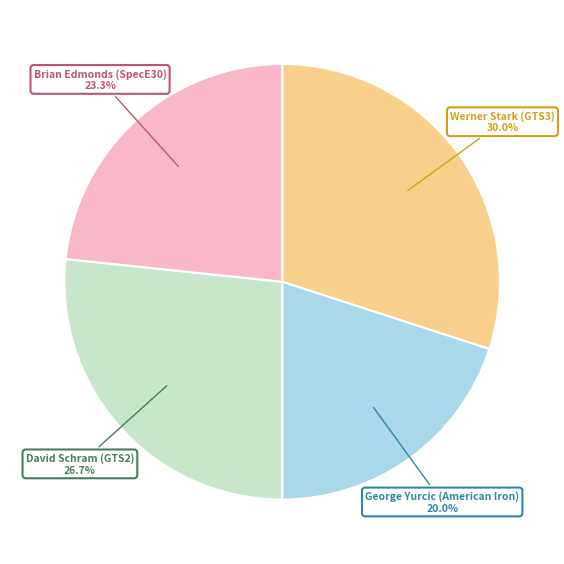

How many segments does this pie chart have?

4